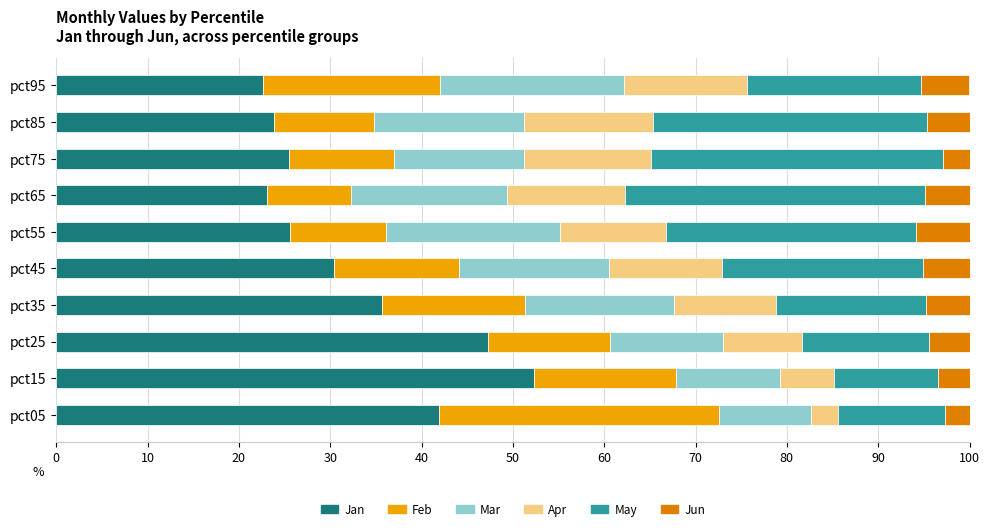

What is the highest value of the Jan series?

52.3